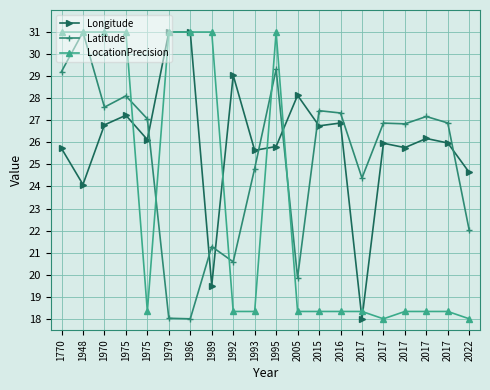

What is the highest value of the Latitude series?

31.0